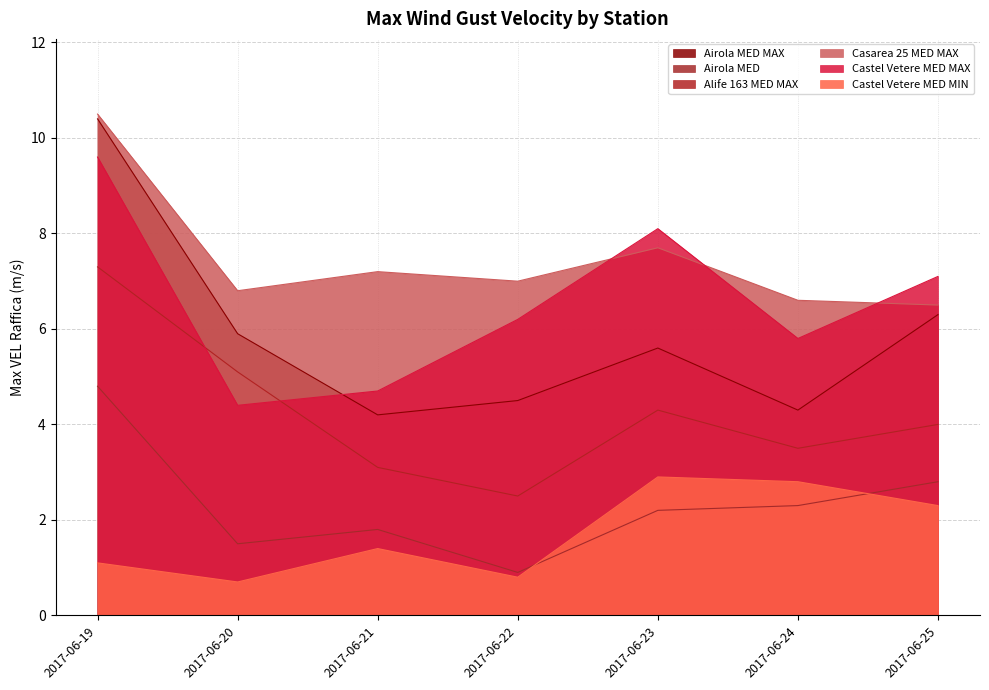

Read the Airola MED MAX value at 2017-06-20.

5.9